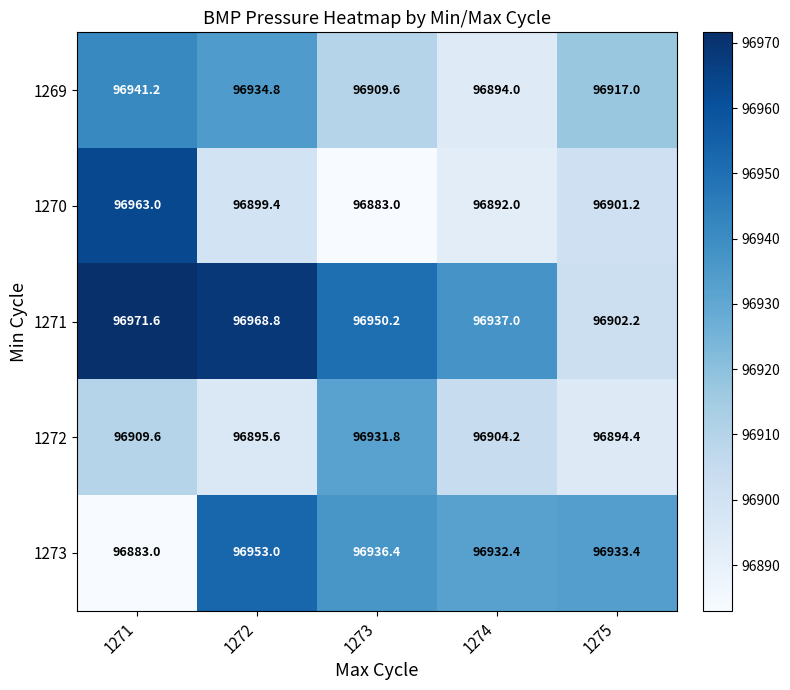

Rank the series at 1274 from highest to lowest value.

1271, 1273, 1272, 1269, 1270